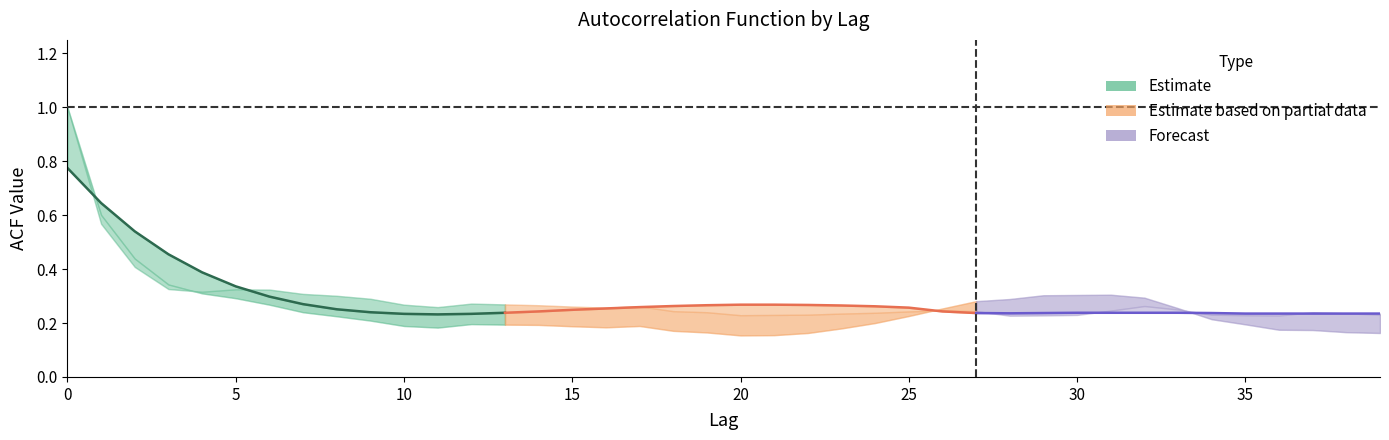

Where do acf_shown_smooth and acf_shown first cross each other?

0 and 1